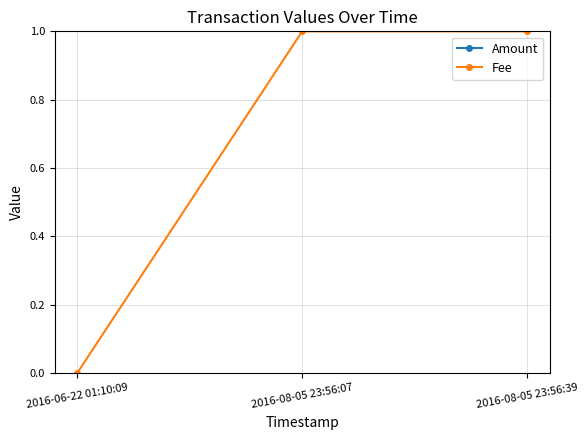

Is the value of Fee at 2016-06-22 01:10:09 greater than the value of Amount at 2016-06-22 01:10:09?

No